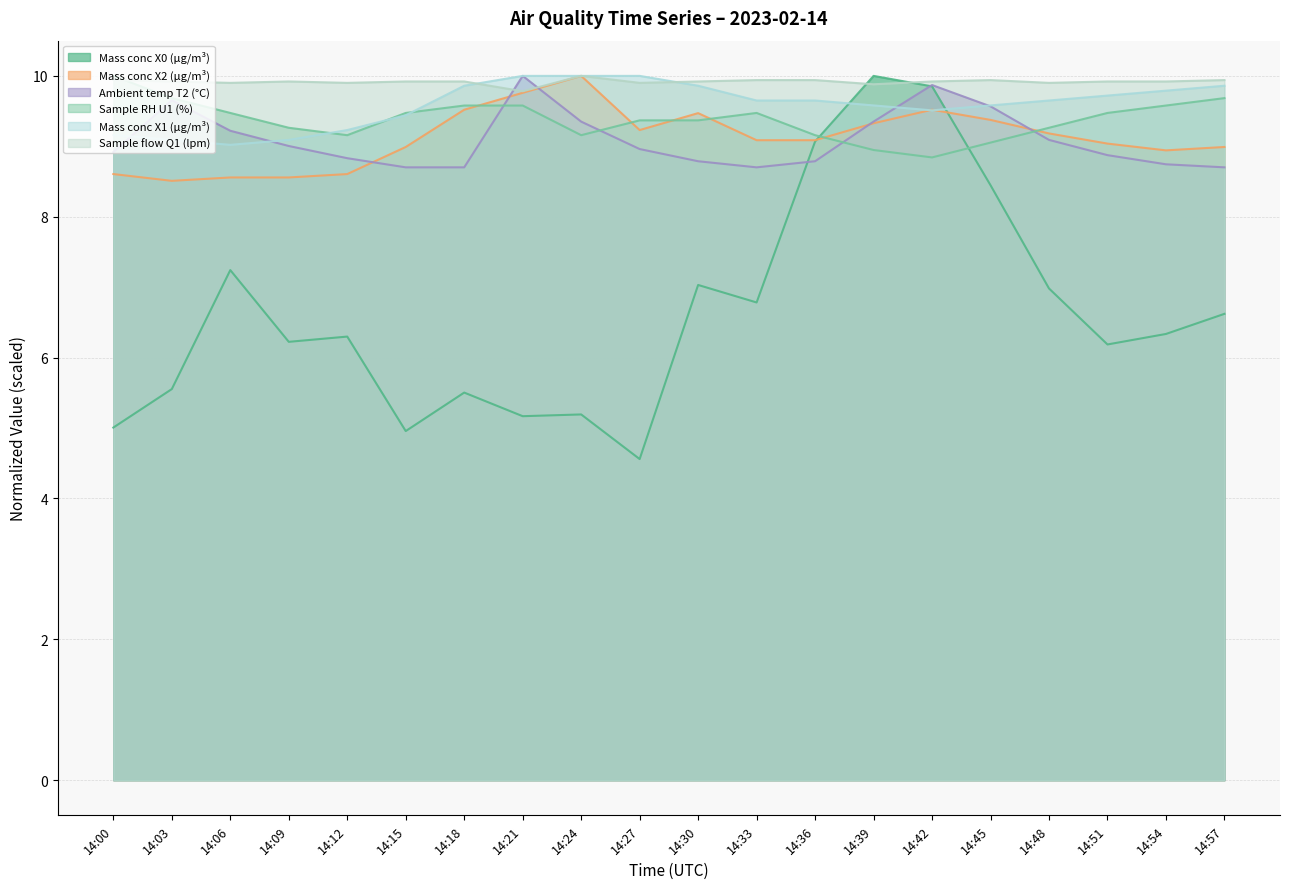

The value of Ambient temp T2 (°C) at 14:51 is 8.9. True or false?

True